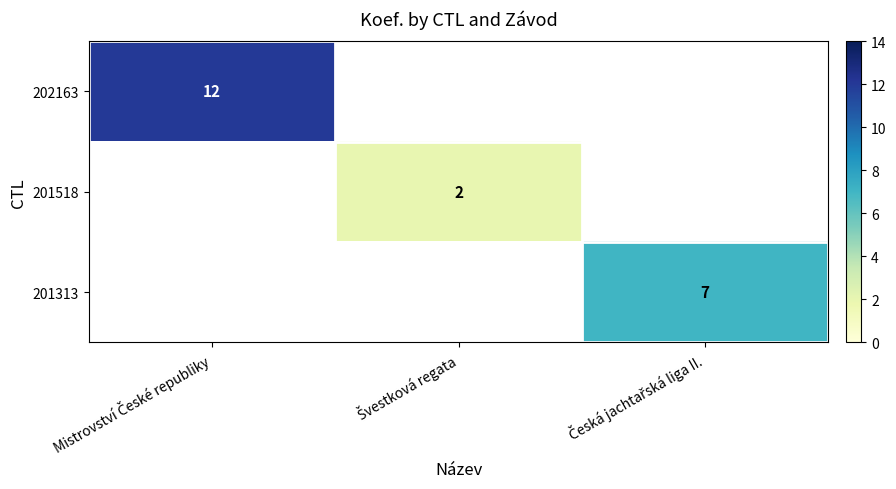

How many series are shown in this chart?

3